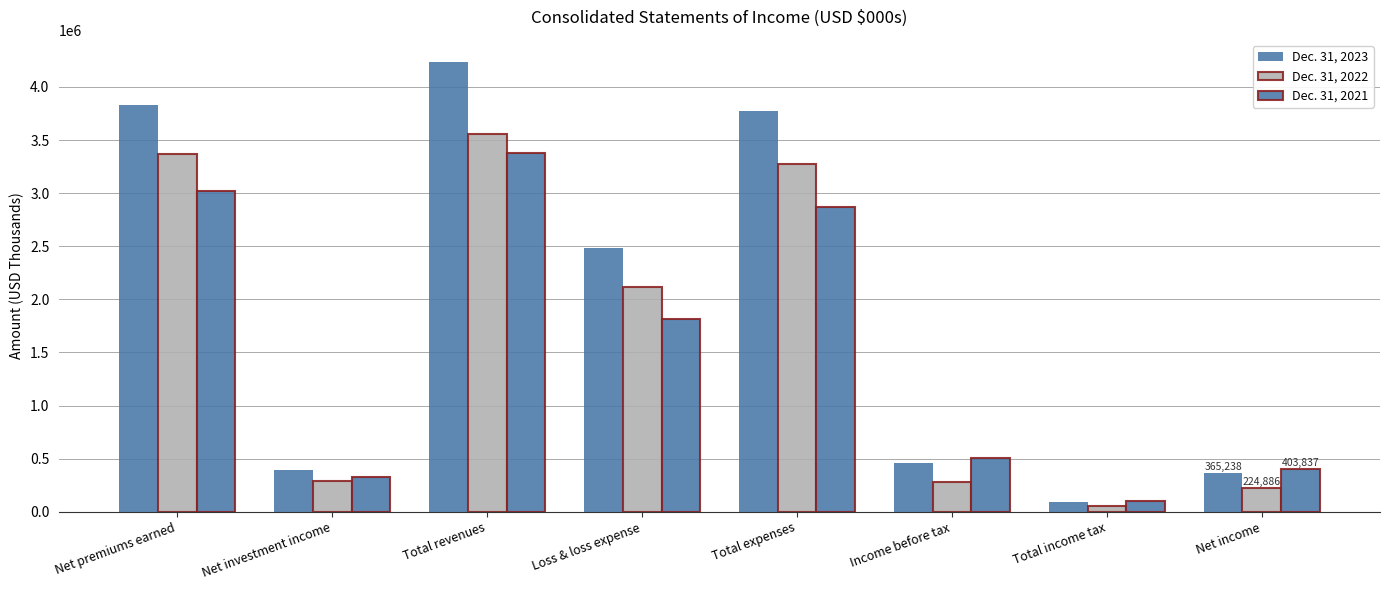

How many data points does each series have?

8